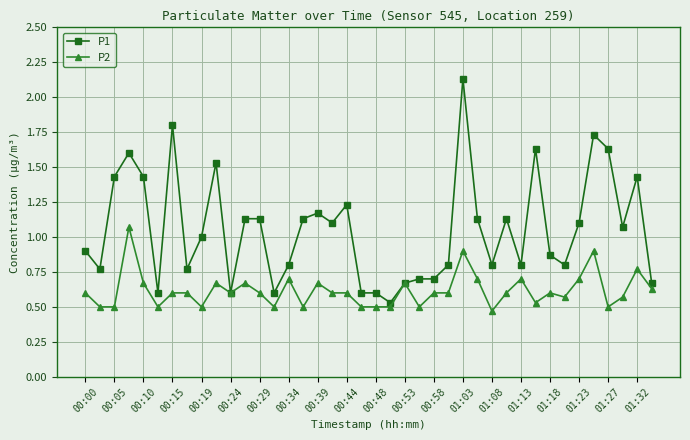

Which series has the widest spread of values?

P1